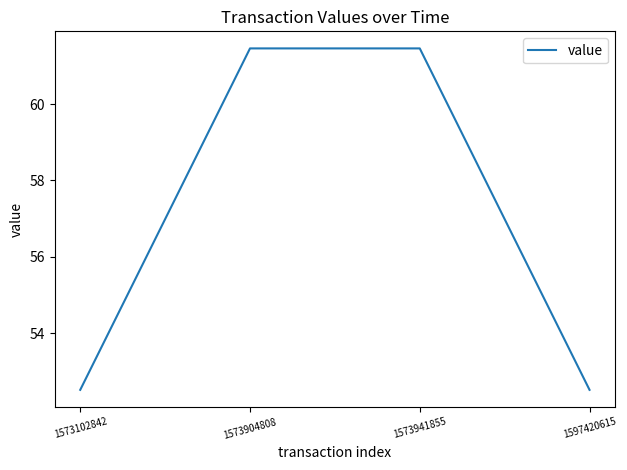

Is it true that the value at 1573102842 is 52.5?

True